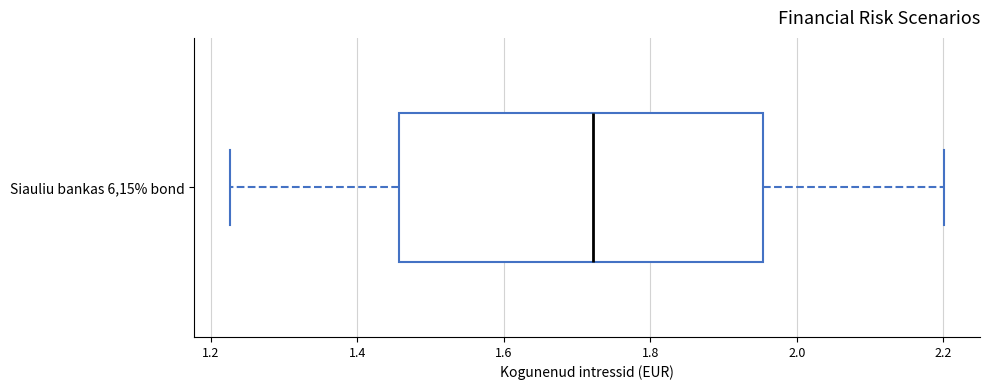

Transcribe this box plot: give where the median line is, the range the box spans, and where the two whiskers end, as read against the x-axis. The values are not printed on the chart, so give them approximately, as read against the axis.

median 1.72, box 1.46 to 1.96, whiskers 1.22 to 2.20